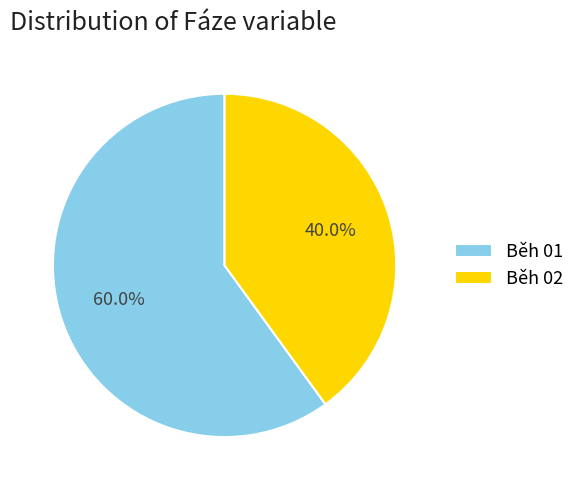

Approximately how many times larger is the value at Běh 02 compared to Běh 01?

0.7